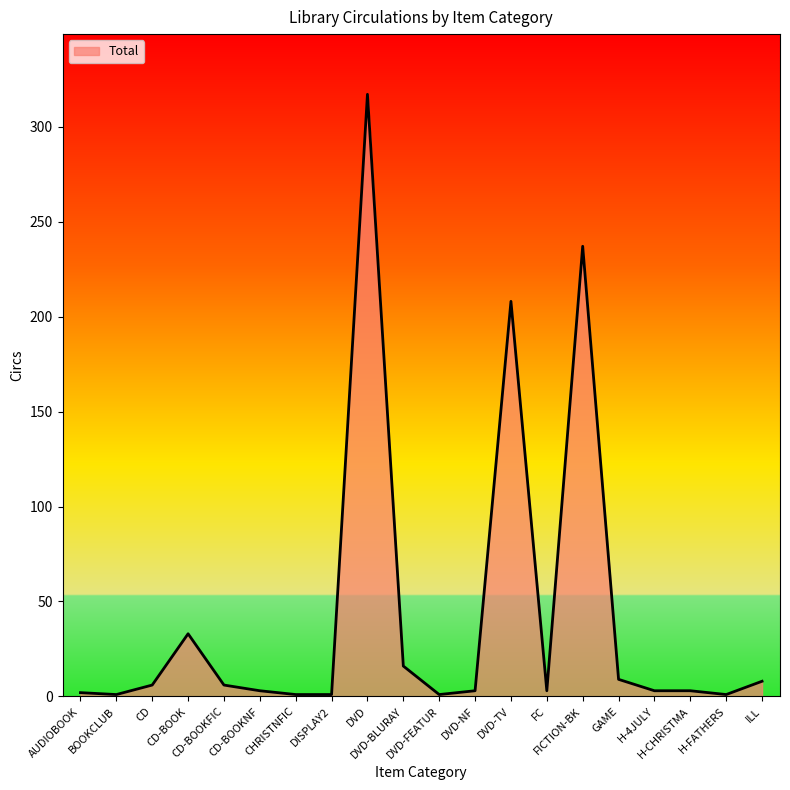

What is the difference between the maximum and minimum values?

316